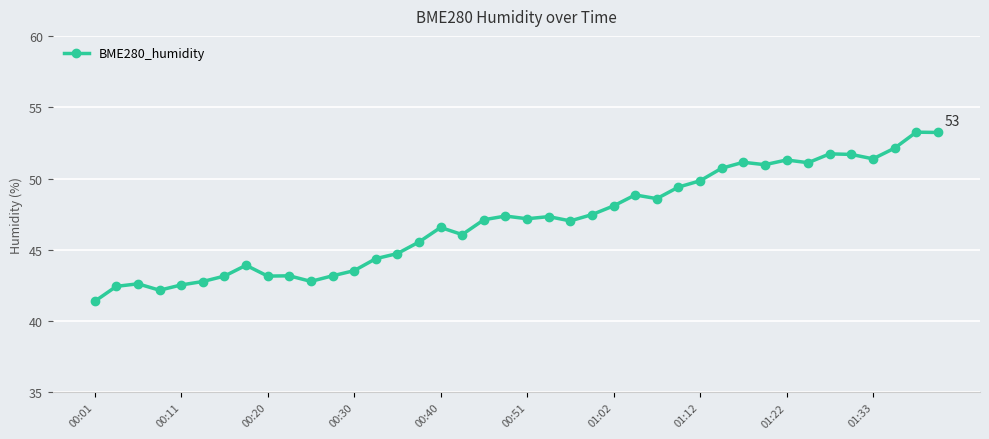

True or false: the data has more than 1 interior local peaks.

True